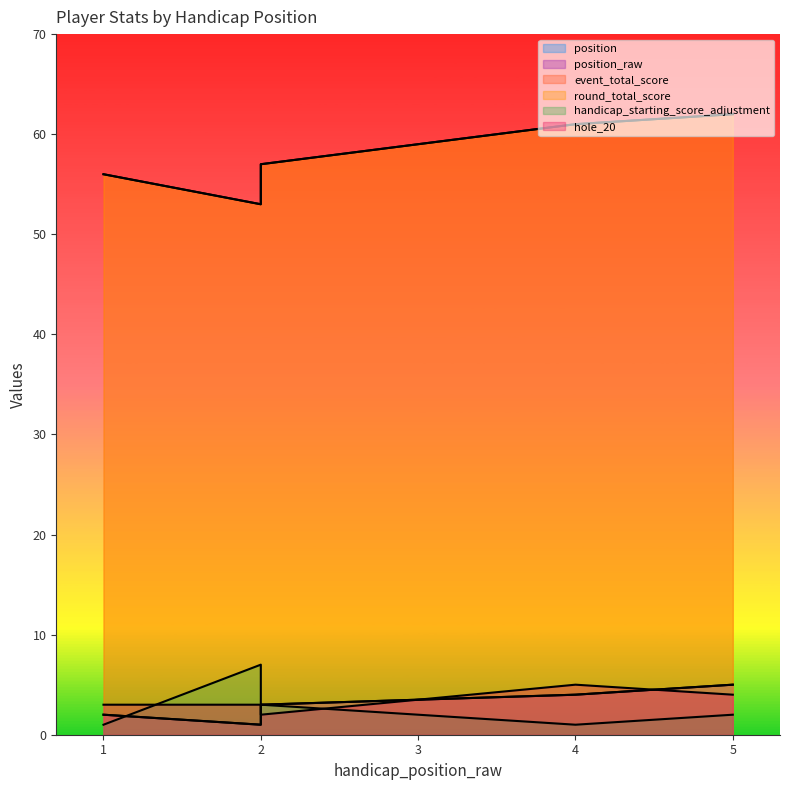

In event_total_score, how many points are lower than both neighbors (excluding endpoints)?

1